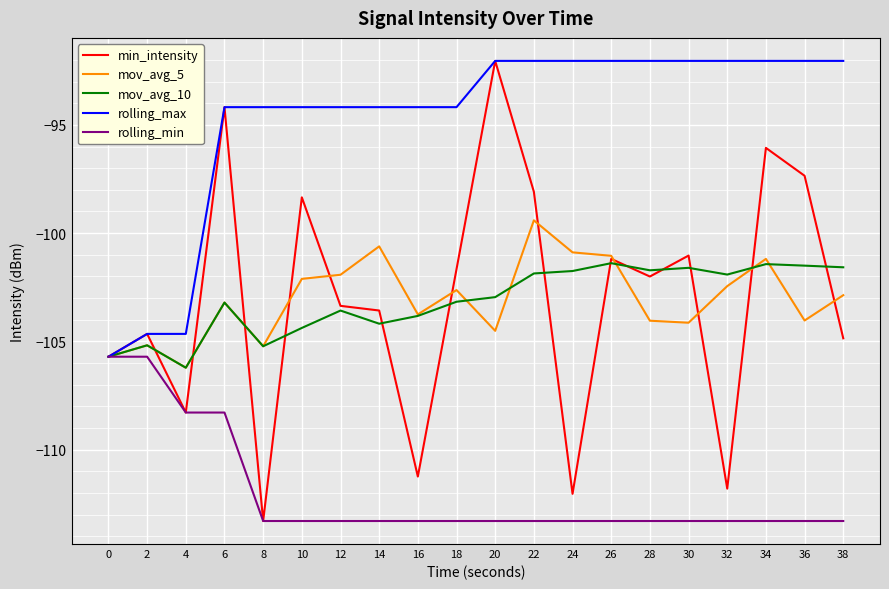

What is the average value of the min_intensity series?

-103.0